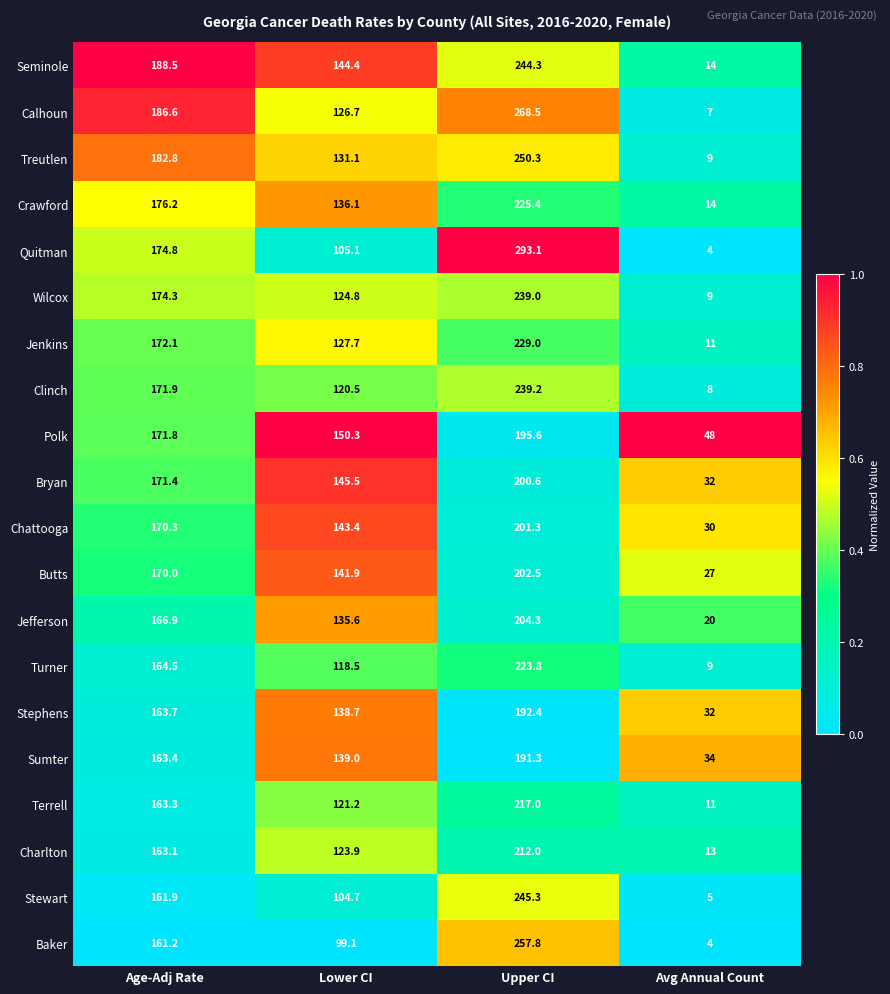

Rank the series by their maximum value, from highest to lowest.

Quitman, Calhoun, Baker, Treutlen, Stewart, Seminole, Clinch, Wilcox, Jenkins, Crawford, Turner, Terrell, Charlton, Jefferson, Butts, Chattooga, Bryan, Polk, Stephens, Sumter